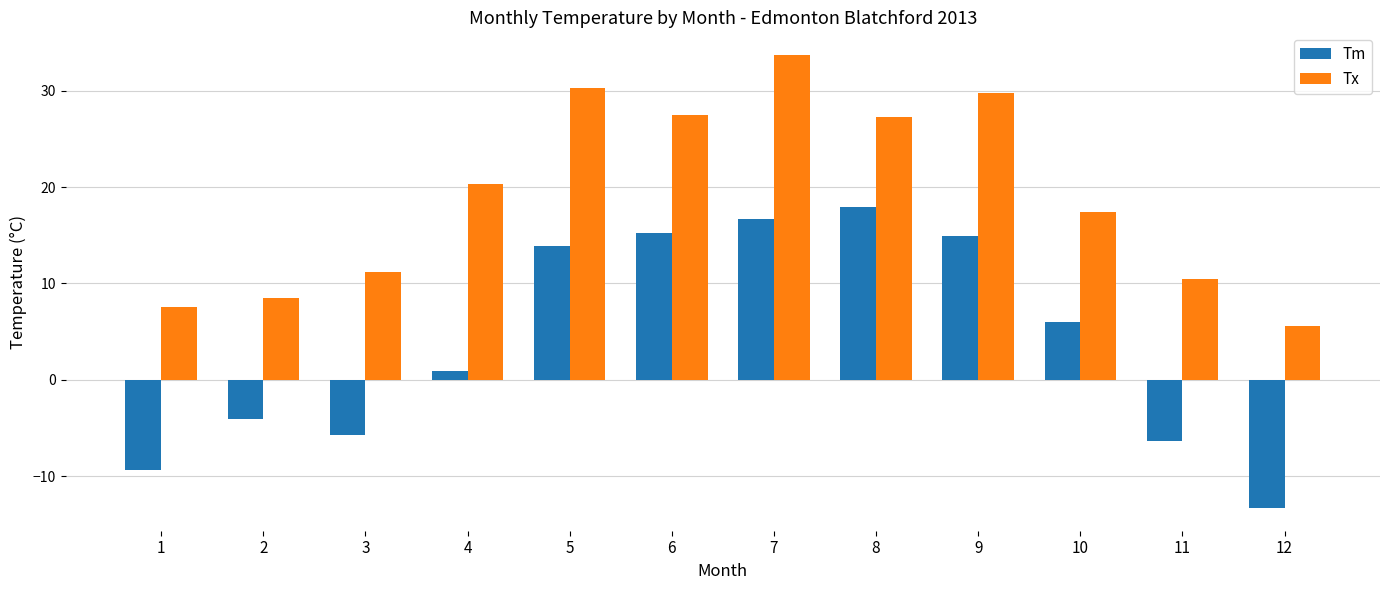

Are the bars horizontal?

No